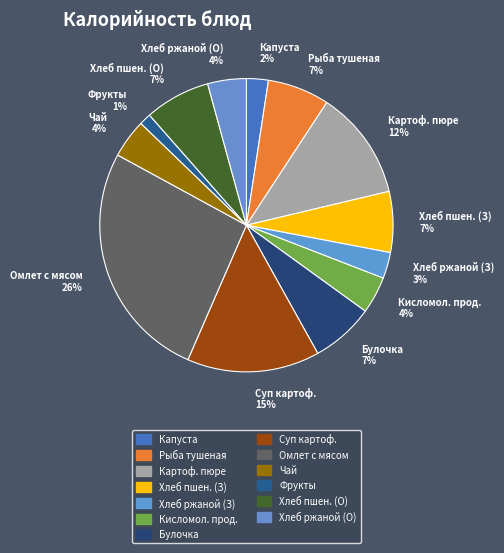

Count the number of slices in the pie.

13